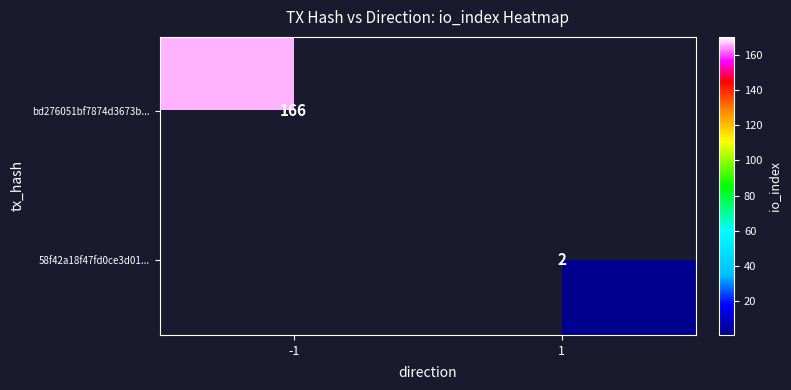

True or false: bd276051bf7874d3673b... has a value of 284 at -1.

False